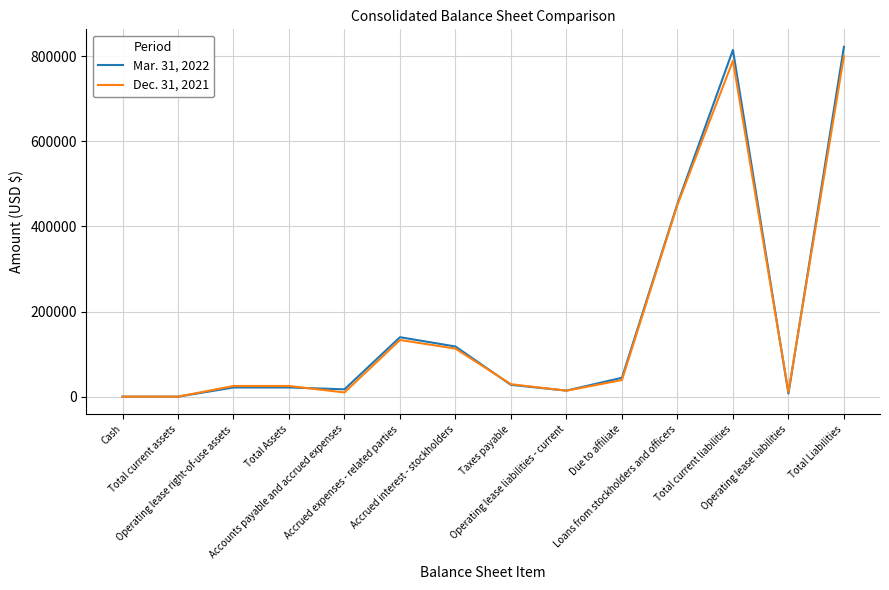

Which series has the widest spread of values?

Mar. 31, 2022